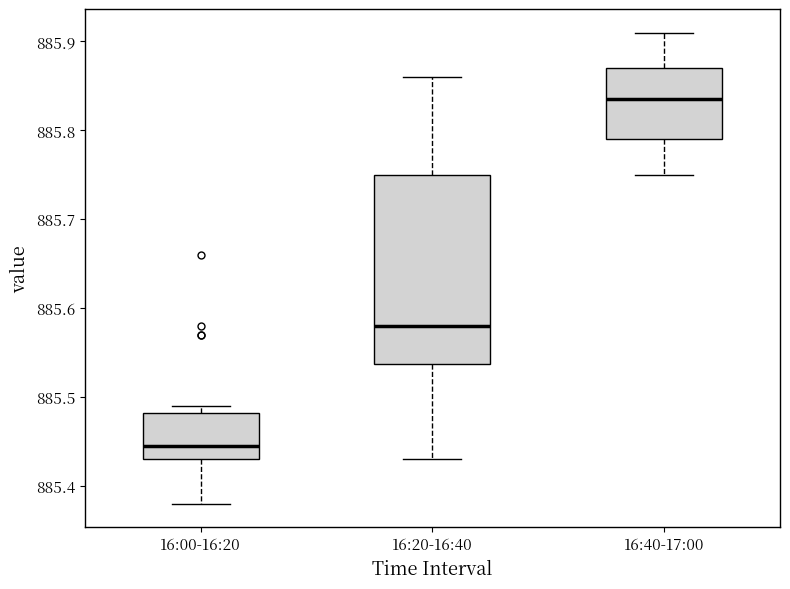

Where is the upper edge of the box for 16:00-16:20 on the y-axis? The values are not printed on the chart, so give them approximately, as read against the axis.

885.48